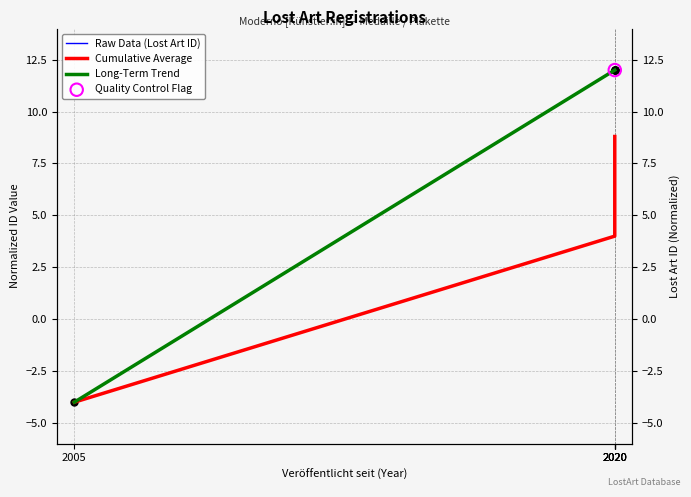

At how many categories does at least one series exceed 11?

4